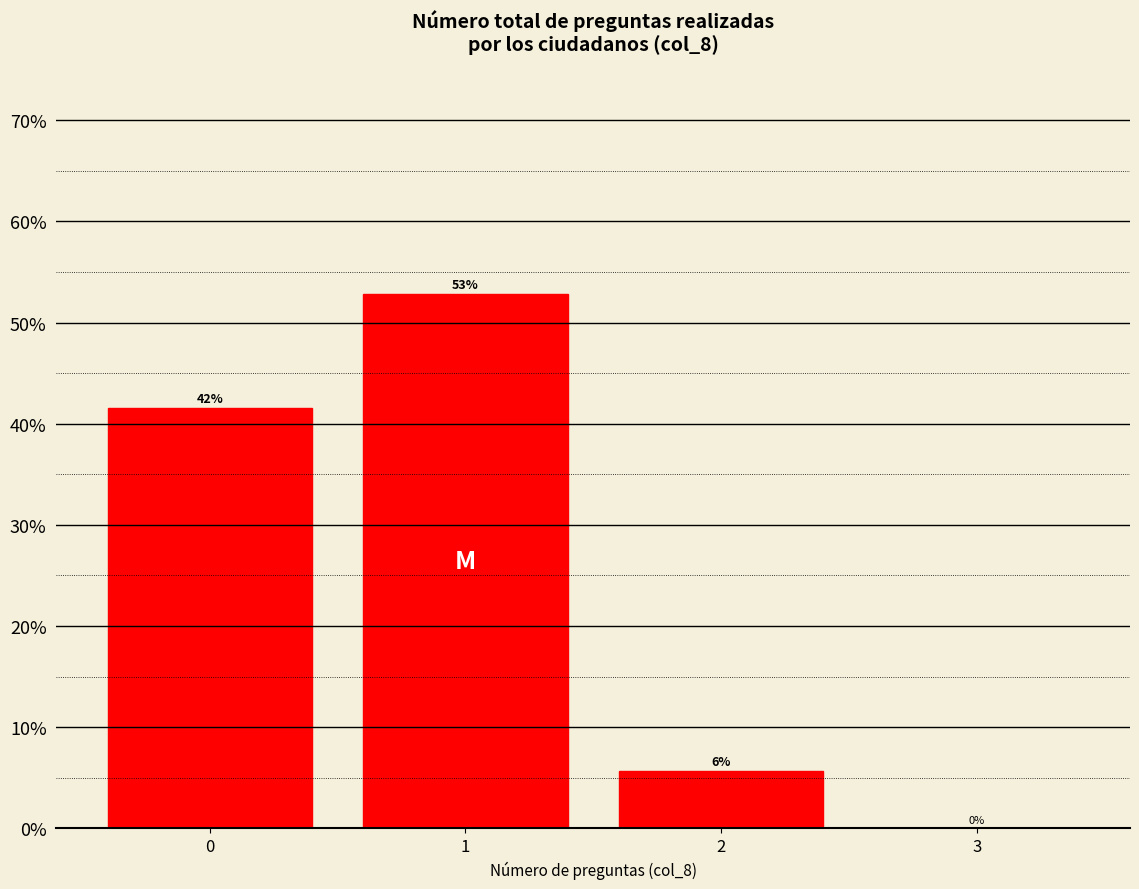

The chart shows a value of 22.4 at 1. True or false?

False